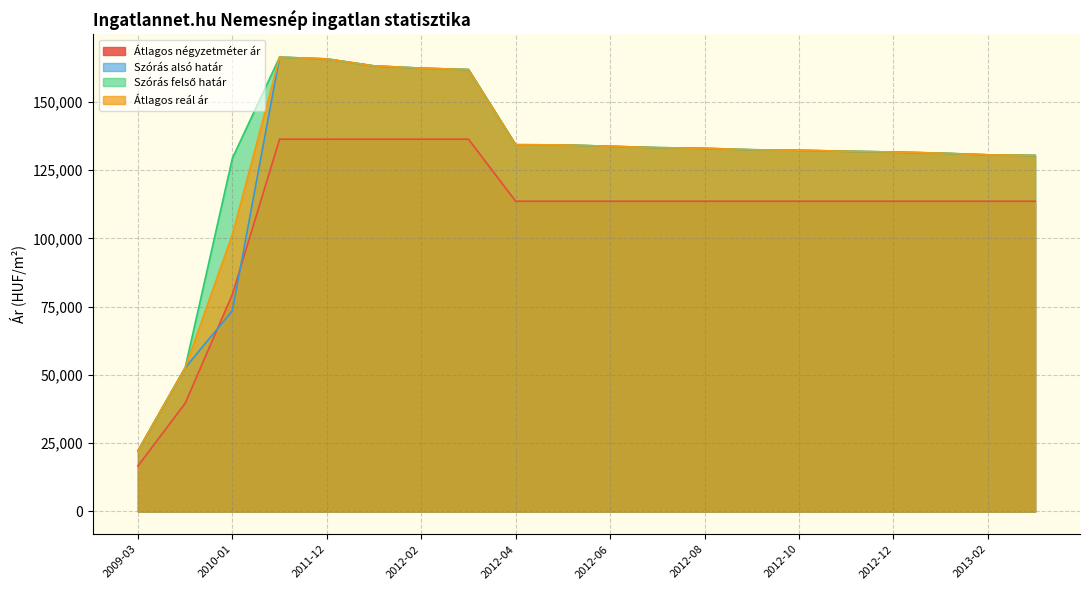

Reading right to left, extract all data points from this chart.

Átlagos négyzetméter ár: 2013-03=113636	2013-02=113636	2013-01=113636	2012-12=113636	2012-11=113636	2012-10=113636	2012-09=113636	2012-08=113636	2012-07=113636	2012-06=113636	2012-05=113636	2012-04=113636	2012-03=136363	2012-02=136363	2012-01=136363	2011-12=136363	2011-11=136363	2010-01=79525	2009-04=39626	2009-03=16666
Szórás alsó határ: 2013-03=130404	2013-02=130642	2013-01=131255	2012-12=131668	2012-11=131944	2012-10=132326	2012-09=132500	2012-08=133026	2012-07=133273	2012-06=133769	2012-05=134270	2012-04=134341	2012-03=161858	2012-02=162381	2012-01=163215	2011-12=165771	2011-11=166411	2010-01=73530	2009-04=52640	2009-03=22246
Szórás felső határ: 2013-03=130404	2013-02=130642	2013-01=131255	2012-12=131668	2012-11=131944	2012-10=132326	2012-09=132500	2012-08=133026	2012-07=133273	2012-06=133769	2012-05=134270	2012-04=134341	2012-03=161858	2012-02=162381	2012-01=163215	2011-12=165771	2011-11=166411	2010-01=129410	2009-04=52640	2009-03=22246
Átlagos reál ár: 2013-03=130404	2013-02=130642	2013-01=131255	2012-12=131668	2012-11=131944	2012-10=132326	2012-09=132500	2012-08=133026	2012-07=133273	2012-06=133769	2012-05=134270	2012-04=134341	2012-03=161858	2012-02=162381	2012-01=163215	2011-12=165771	2011-11=166411	2010-01=101470	2009-04=52640	2009-03=22246